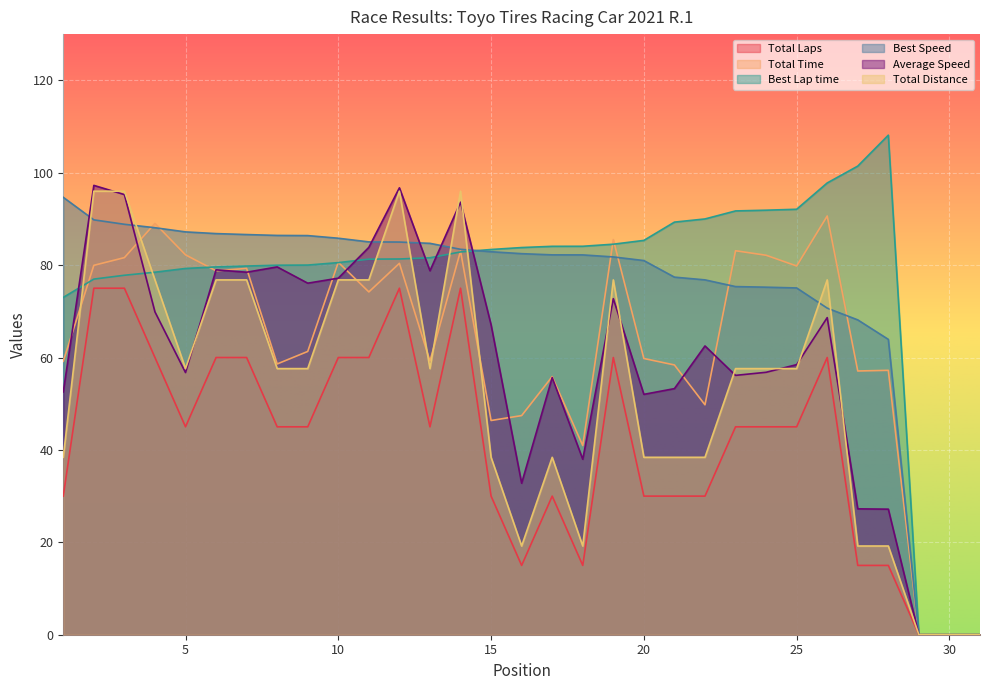

Reading left to right, extract all data points from this chart.

Total Laps: 30.0	75.0	75.0	60.0	45.0	60.0	60.0	45.0	45.0	60.0	60.0	75.0	45.0	75.0	30.0	15.0	30.0	15.0	60.0	30.0	30.0	30.0	45.0	45.0	45.0	60.0	15.0	15.0	0.0	0.0	0.0
Total Time: 59.2	80.0	81.6	89.0	82.2	78.8	79.3	58.6	61.3	80.6	74.2	80.4	59.2	83.1	46.4	47.4	55.9	40.9	85.5	59.8	58.4	49.8	83.1	82.1	79.8	90.6	57.1	57.2	0.0	0.0	0.0
Best Lap time: 73.0	77.0	77.8	78.5	79.3	79.6	79.8	80.0	80.0	80.5	81.3	81.3	81.6	82.9	83.4	83.8	84.1	84.1	84.5	85.3	89.3	90.0	91.7	91.9	92.1	97.8	101.4	108.1	0.0	0.0	0.0
Best Speed: 94.7	89.8	88.8	88.1	87.2	86.8	86.6	86.4	86.4	85.8	85.0	85.0	84.7	83.4	82.9	82.5	82.2	82.2	81.8	81.0	77.4	76.8	75.4	75.2	75.1	70.7	68.1	63.9	0.0	0.0	0.0
Average Speed: 52.5	97.3	95.3	69.9	56.7	79.0	78.5	79.6	76.1	77.2	83.8	96.7	78.8	93.6	67.1	32.8	55.7	38.0	72.7	52.0	53.3	62.5	56.1	56.8	58.5	68.6	27.2	27.2	0.0	0.0	0.0
Total Distance: 38.4	96.0	96.0	76.8	57.6	76.8	76.8	57.6	57.6	76.8	76.8	96.0	57.6	96.0	38.4	19.2	38.4	19.2	76.8	38.4	38.4	38.4	57.6	57.6	57.6	76.8	19.2	19.2	0.0	0.0	0.0